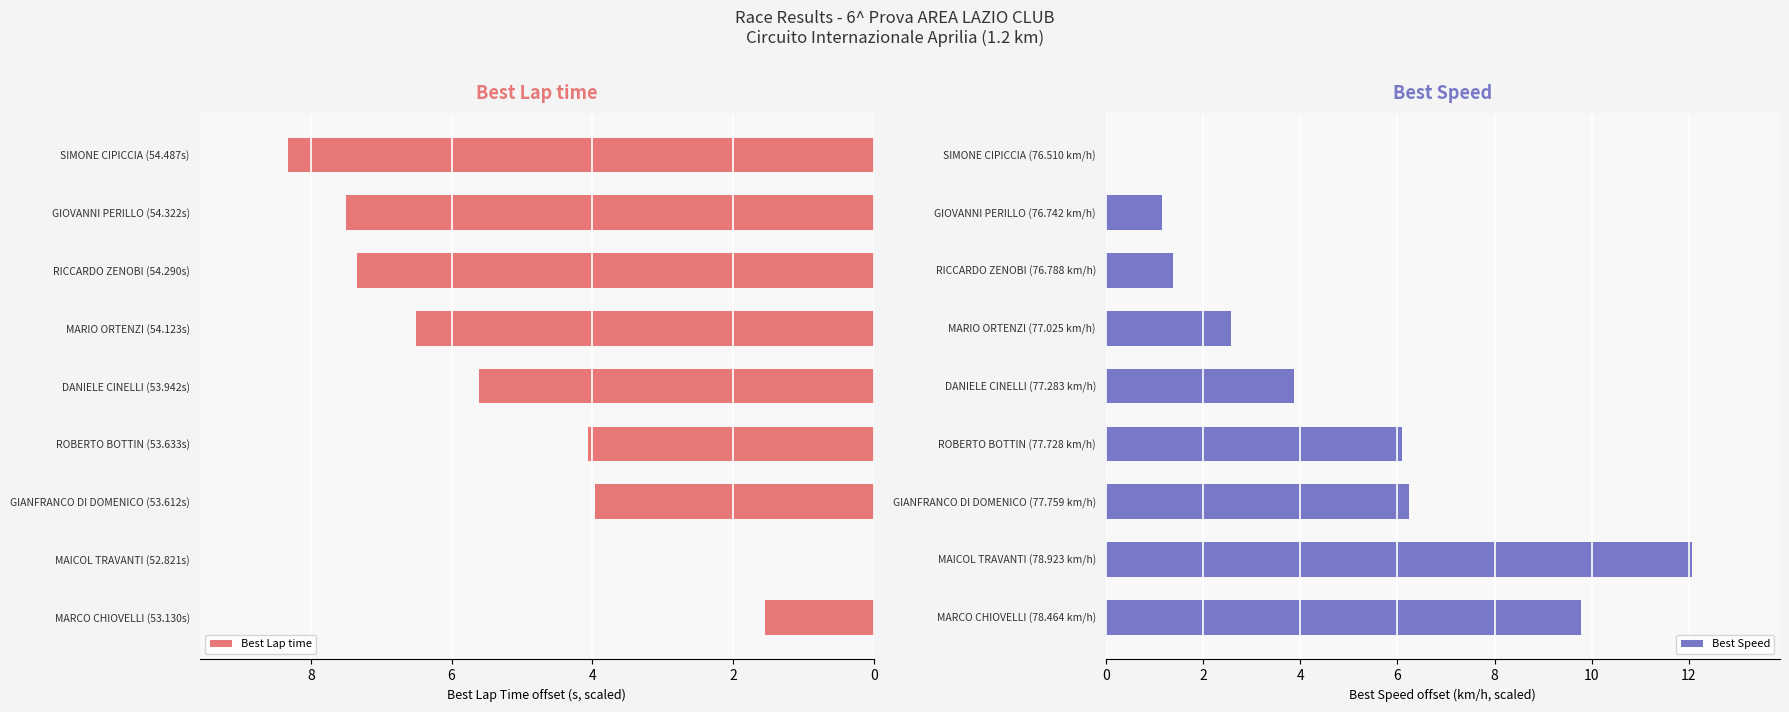

How many bars are there in each group?

2